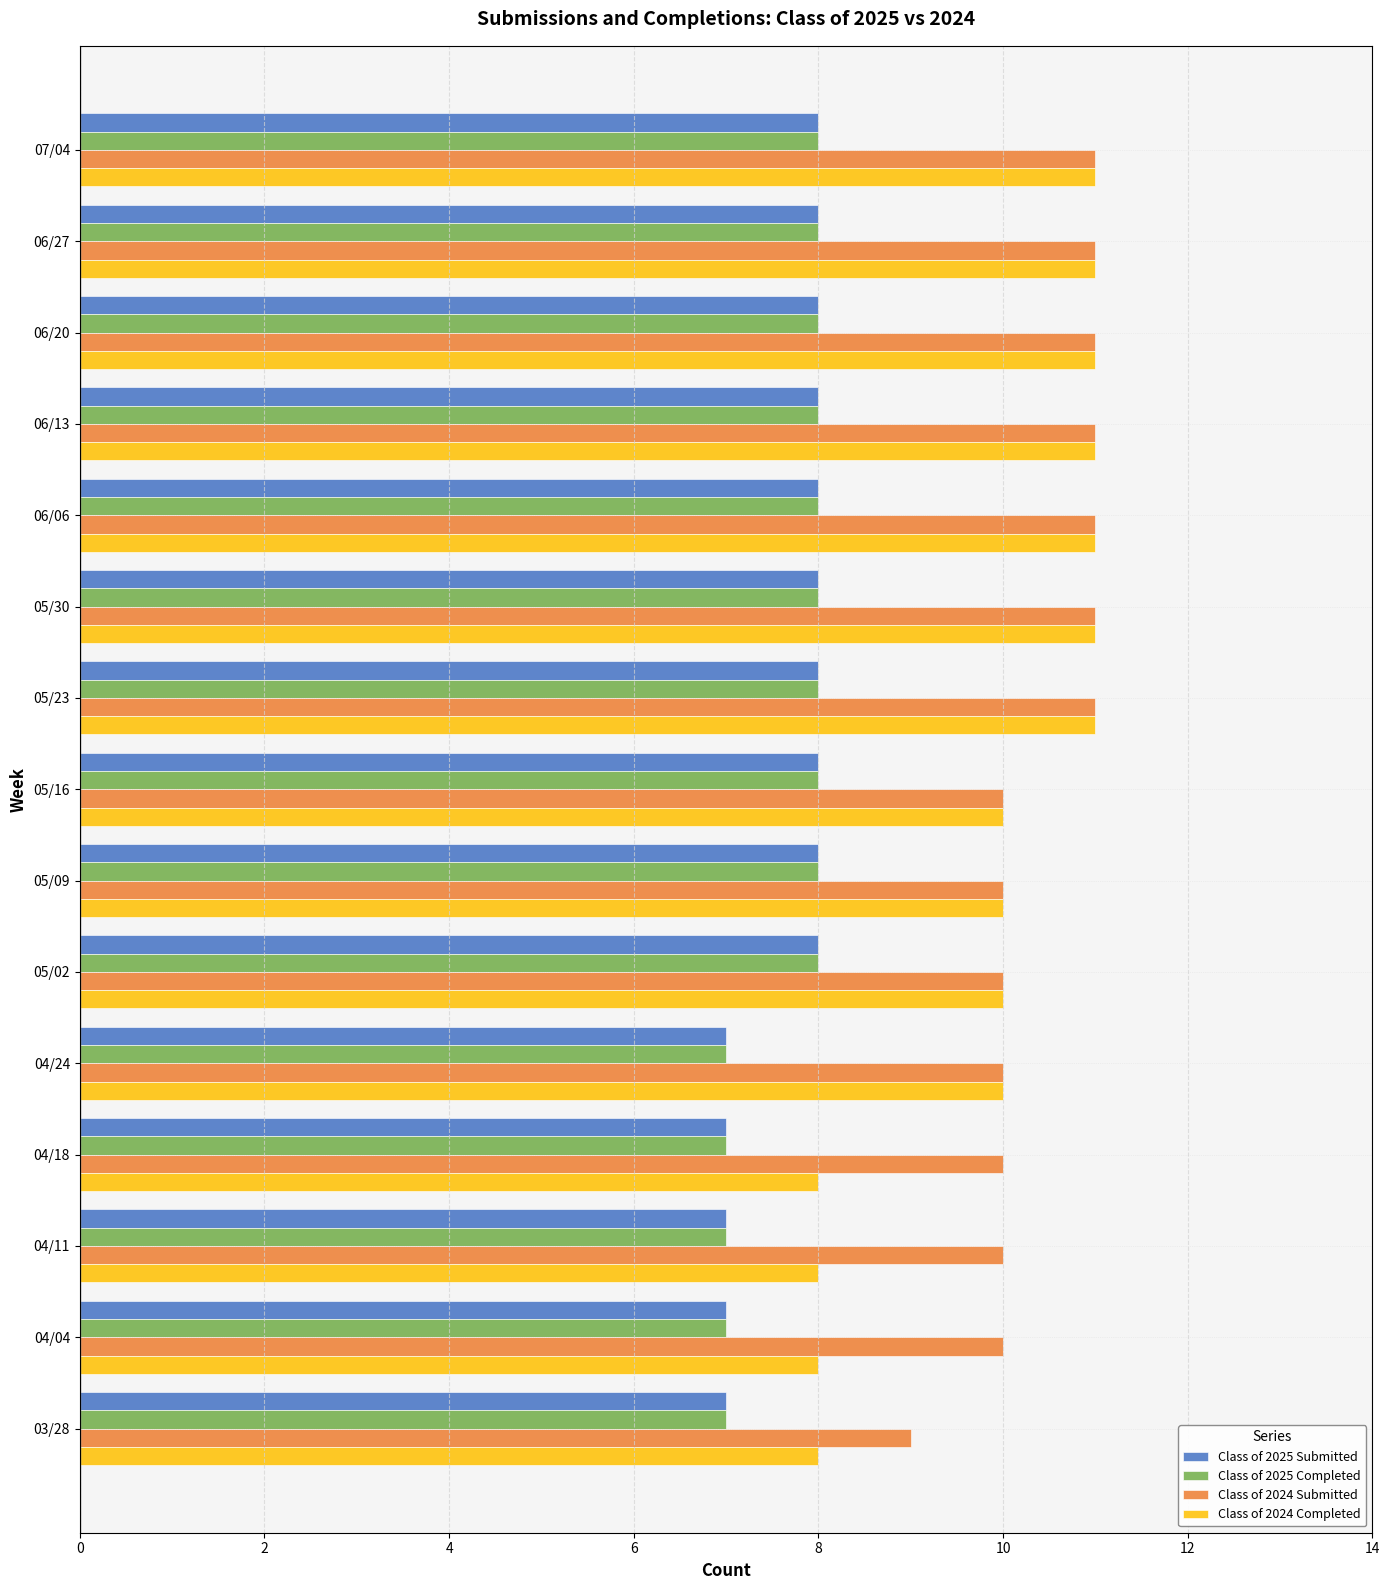

Which series has the largest range (max minus min)?

Class of 2024 Completed